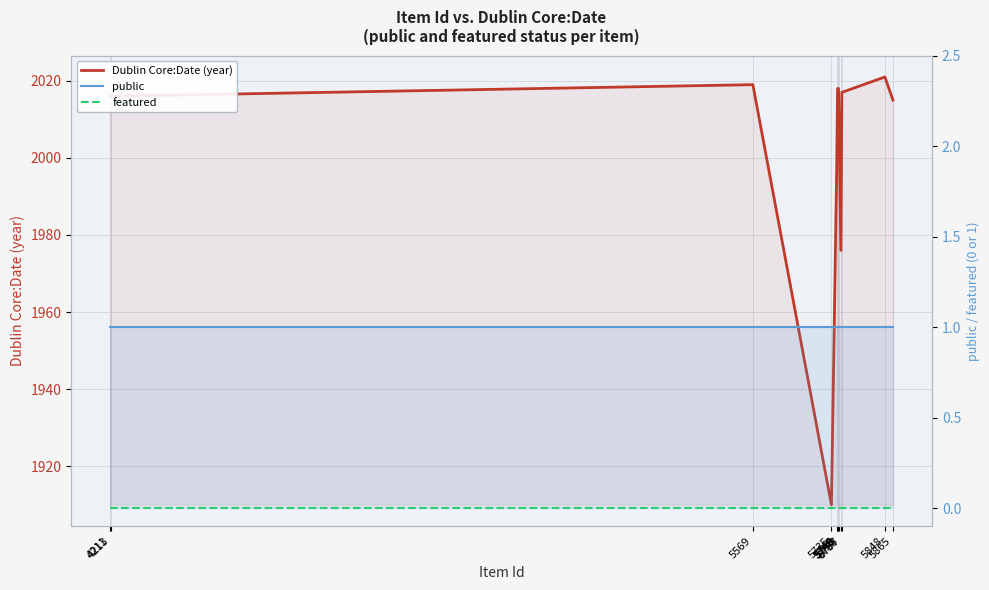

At which label is public closest to 1?

4211